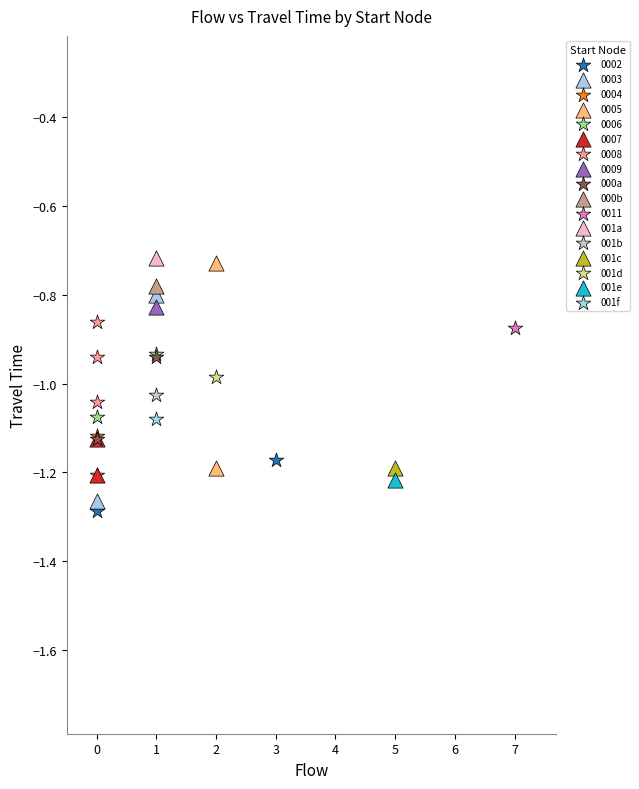

What are all the series names shown in the legend?

0002, 0003, 0004, 0005, 0006, 0007, 0008, 0009, 000a, 000b, 0011, 001a, 001b, 001c, 001d, 001e, 001f